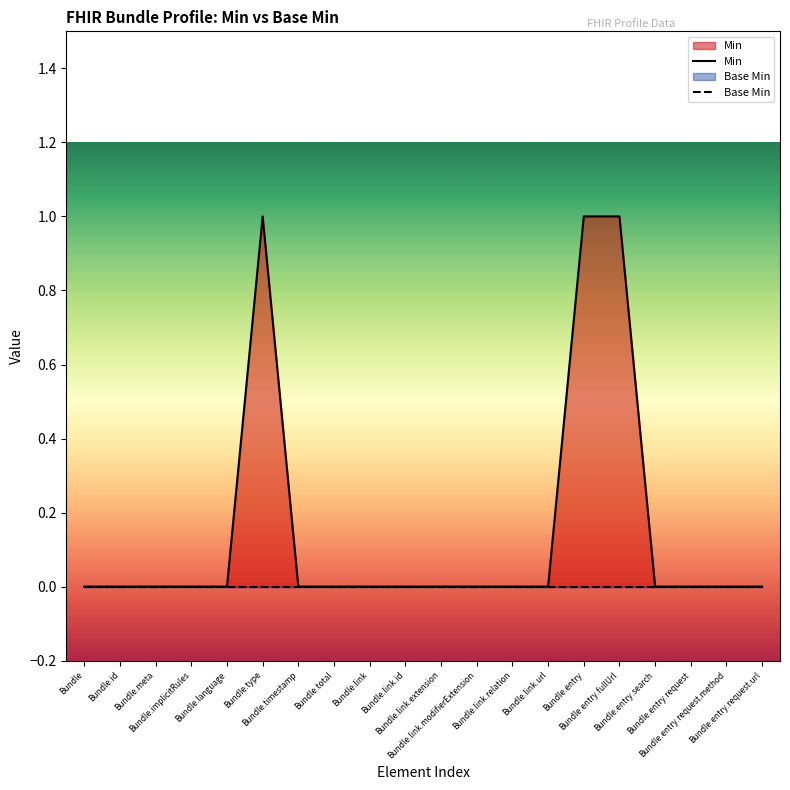

What is the label of the 12th point from the left?

Bundle.link.modifierExtension